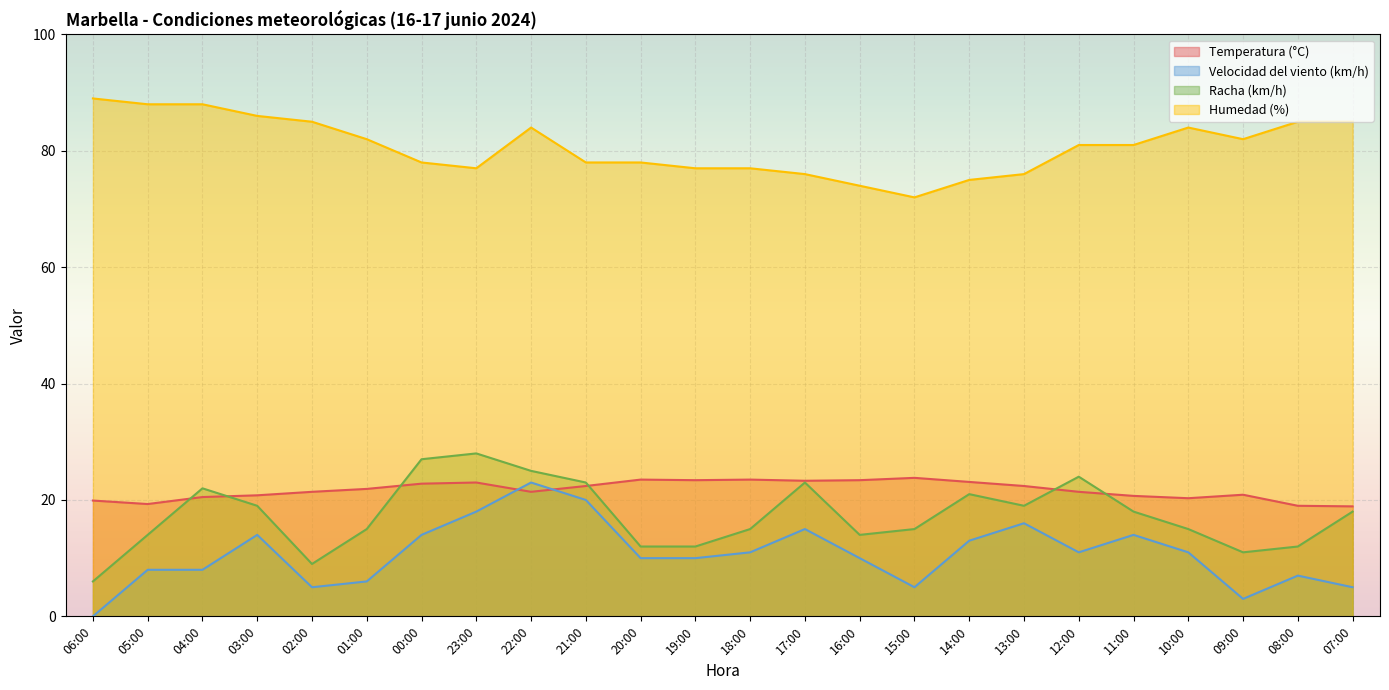

Reading right to left, transcribe all the data shown in this chart.

Temperatura (°C): 07:00=18.9	08:00=19.0	09:00=20.9	10:00=20.3	11:00=20.7	12:00=21.4	13:00=22.4	14:00=23.1	15:00=23.8	16:00=23.4	17:00=23.3	18:00=23.5	19:00=23.4	20:00=23.5	21:00=22.4	22:00=21.4	23:00=23.0	00:00=22.8	01:00=21.9	02:00=21.4	03:00=20.8	04:00=20.5	05:00=19.3	06:00=19.9
Velocidad del viento (km/h): 07:00=5.0	08:00=7.0	09:00=3.0	10:00=11.0	11:00=14.0	12:00=11.0	13:00=16.0	14:00=13.0	15:00=5.0	16:00=10.0	17:00=15.0	18:00=11.0	19:00=10.0	20:00=10.0	21:00=20.0	22:00=23.0	23:00=18.0	00:00=14.0	01:00=6.0	02:00=5.0	03:00=14.0	04:00=8.0	05:00=8.0	06:00=0.0
Racha (km/h): 07:00=18.0	08:00=12.0	09:00=11.0	10:00=15.0	11:00=18.0	12:00=24.0	13:00=19.0	14:00=21.0	15:00=15.0	16:00=14.0	17:00=23.0	18:00=15.0	19:00=12.0	20:00=12.0	21:00=23.0	22:00=25.0	23:00=28.0	00:00=27.0	01:00=15.0	02:00=9.0	03:00=19.0	04:00=22.0	05:00=14.0	06:00=6.0
Humedad (%): 07:00=85.0	08:00=85.0	09:00=82.0	10:00=84.0	11:00=81.0	12:00=81.0	13:00=76.0	14:00=75.0	15:00=72.0	16:00=74.0	17:00=76.0	18:00=77.0	19:00=77.0	20:00=78.0	21:00=78.0	22:00=84.0	23:00=77.0	00:00=78.0	01:00=82.0	02:00=85.0	03:00=86.0	04:00=88.0	05:00=88.0	06:00=89.0